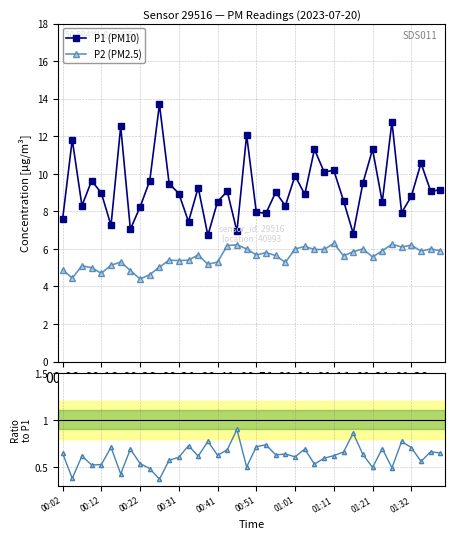

Reading left to right, what are all the values shown in this chart?

P1 (PM10): 7.6	11.8	8.3	9.6	9.0	7.2	12.5	7.0	8.2	9.6	13.7	9.5	8.9	7.5	9.3	6.7	8.5	9.1	6.9	12.1	8.0	7.9	9.0	8.3	9.9	8.9	11.3	10.1	10.2	8.6	6.8	9.5	11.3	8.5	12.8	7.9	8.8	10.6	9.1	9.2
P2 (PM2.5): 4.9	4.5	5.1	5.0	4.7	5.1	5.3	4.8	4.4	4.6	5.0	5.4	5.4	5.4	5.7	5.2	5.3	6.2	6.2	6.0	5.7	5.8	5.7	5.3	6.0	6.1	6.0	6.0	6.3	5.6	5.8	6.0	5.6	5.9	6.2	6.1	6.2	5.9	6.0	5.9
P2/P1: 0.6	0.4	0.6	0.5	0.5	0.7	0.4	0.7	0.5	0.5	0.4	0.6	0.6	0.7	0.6	0.8	0.6	0.7	0.9	0.5	0.7	0.7	0.6	0.6	0.6	0.7	0.5	0.6	0.6	0.7	0.9	0.6	0.5	0.7	0.5	0.8	0.7	0.6	0.7	0.6